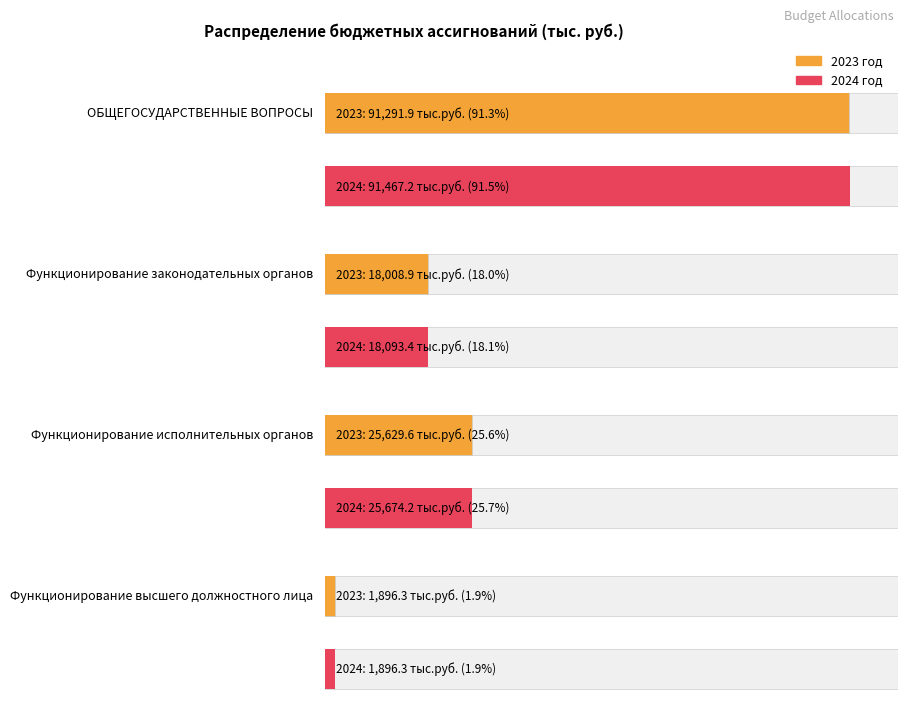

At which category is the sum across all series the highest?

ОБЩЕГОСУДАРСТВЕННЫЕ ВОПРОСЫ